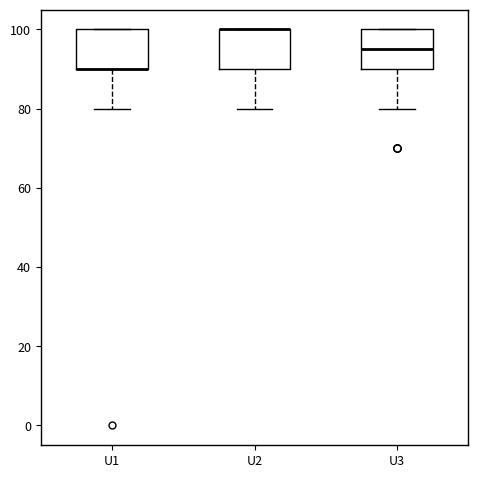

Reading left to right, transcribe this box plot: for each box, give where its median line is, the range the box spans, and where its two whiskers end, as read against the y-axis. The values are not printed on the chart, so give them approximately, as read against the axis.

U1: median 90 (drawn on the box's lower edge), box 90 to 100, whiskers 80 to 100
U2: median 100 (drawn on the box's upper edge), box 90 to 100, whiskers 80 to 100
U3: median 96, box 90 to 100, whiskers 80 to 100